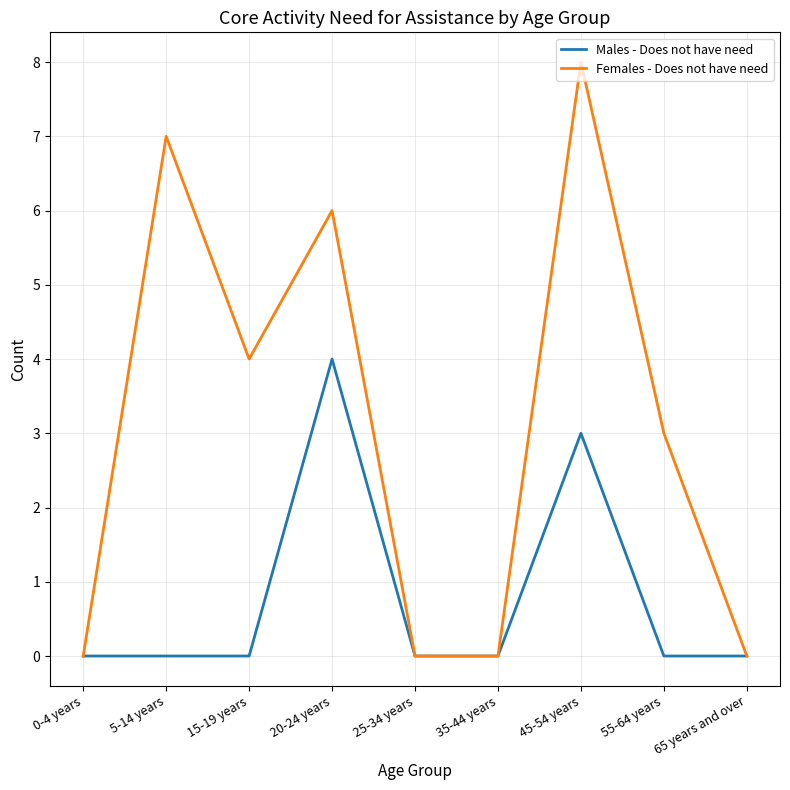

At which category is the sum across all series the highest?

45-54 years